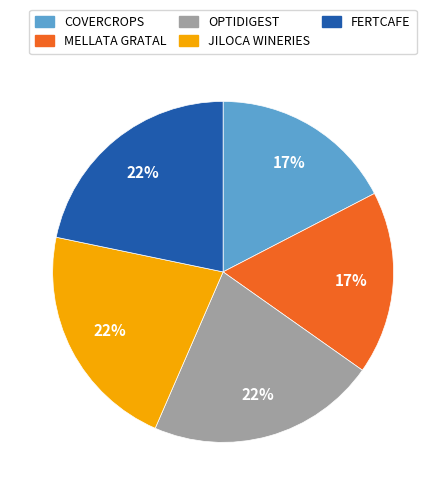

The JILOCA WINERIES slice represents 33% of the pie. True or false?

False